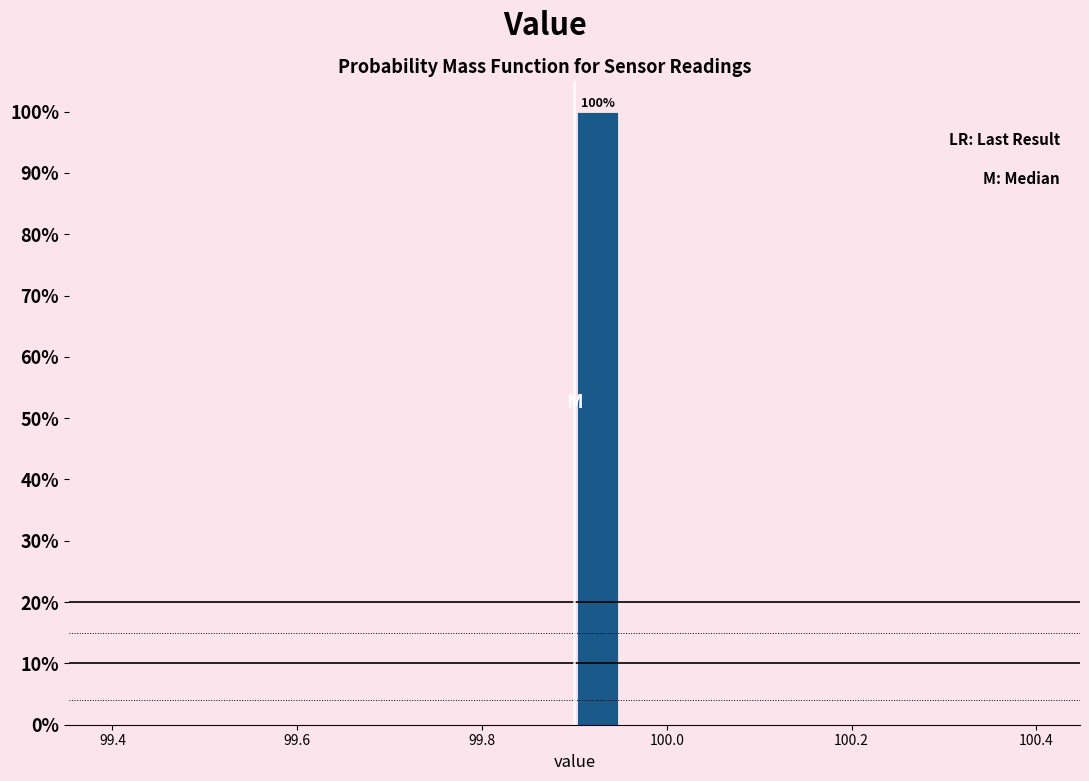

Read against the x-axis, roughly where is the centre of the tallest bar?

99.92